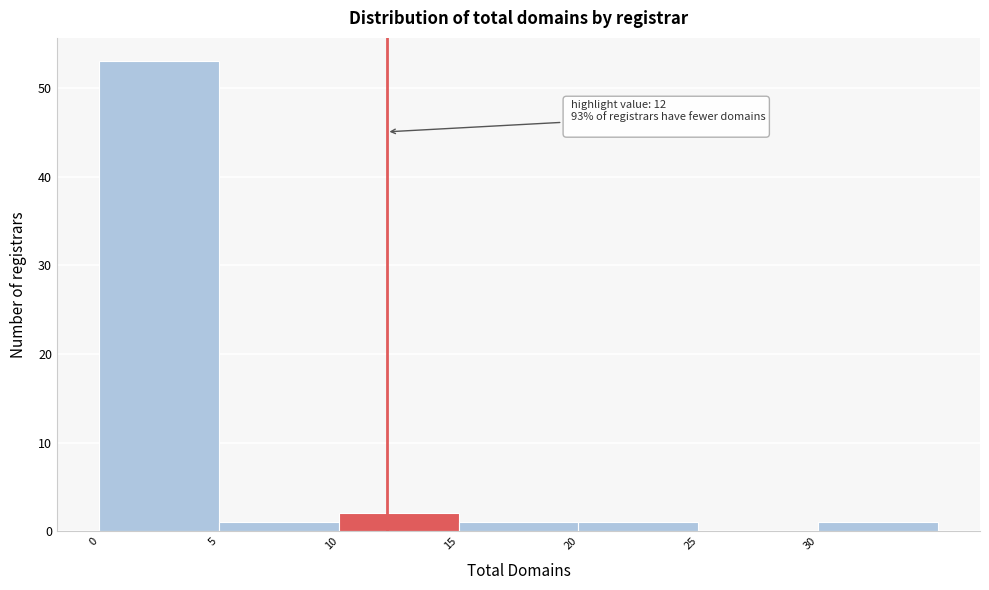

Which range on the x-axis has the tallest bar?

0 to 5